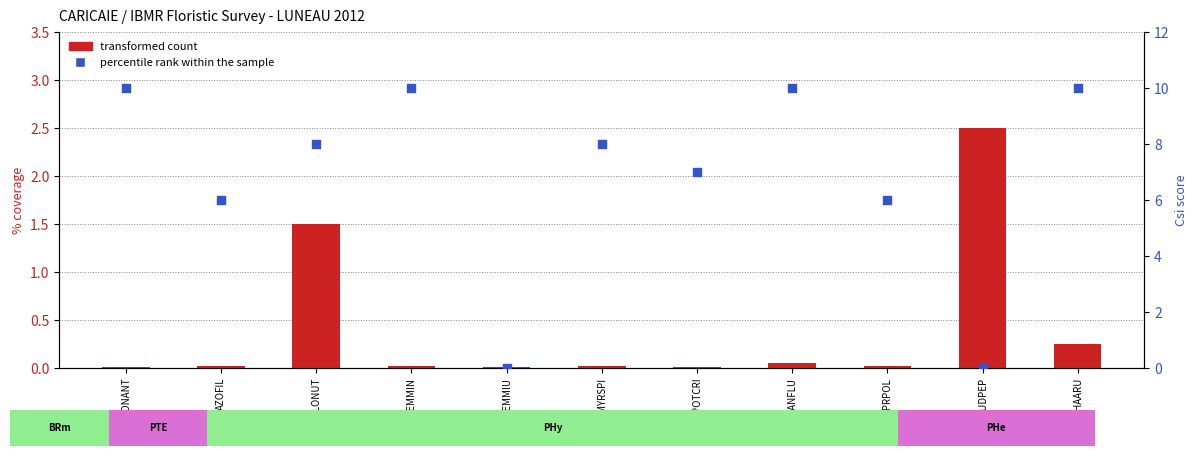

At how many categories does at least one series exceed 3?

9